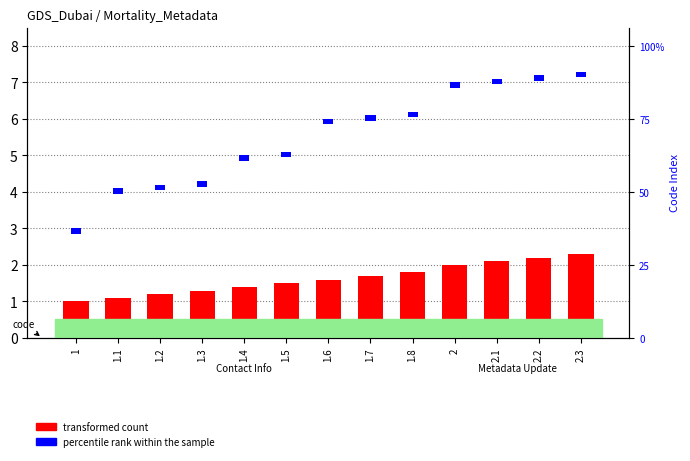

What is the sum of the percentile rank within the sample values at 1.4 and 2?

0.3